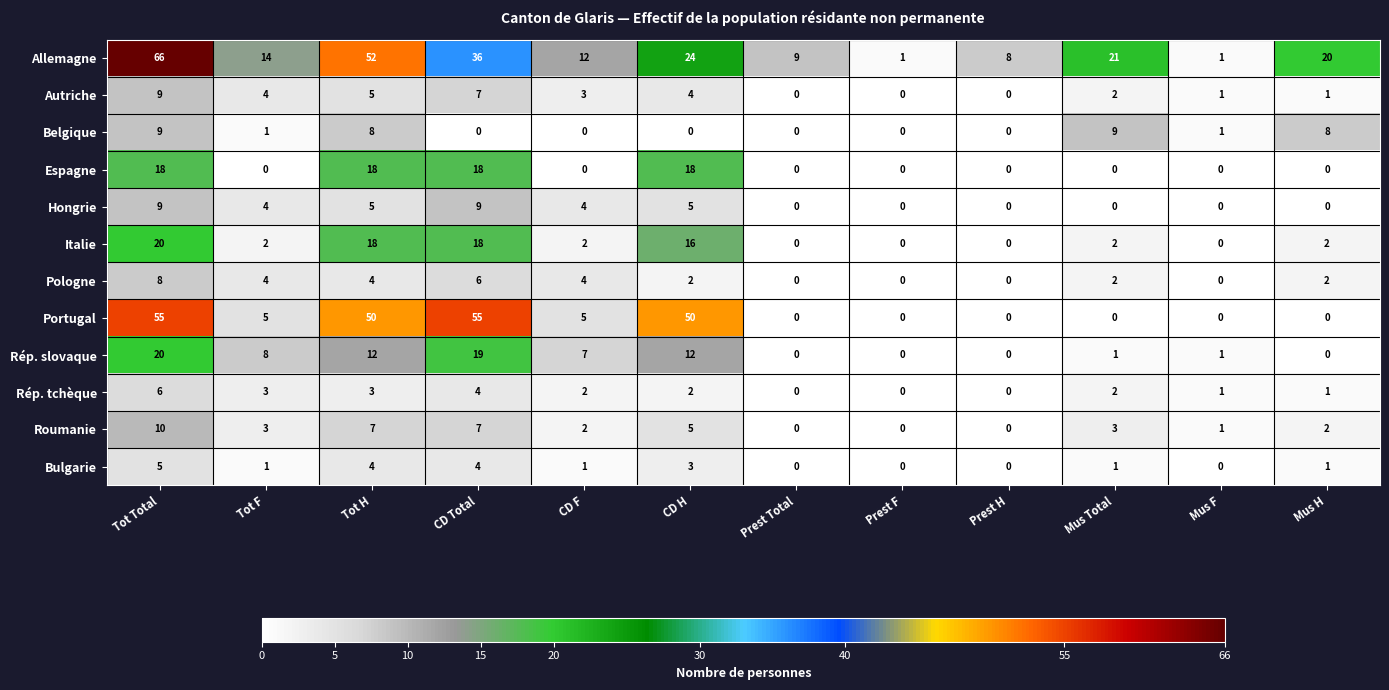

The Belgique series shows 4 at Prest H. True or false?

False